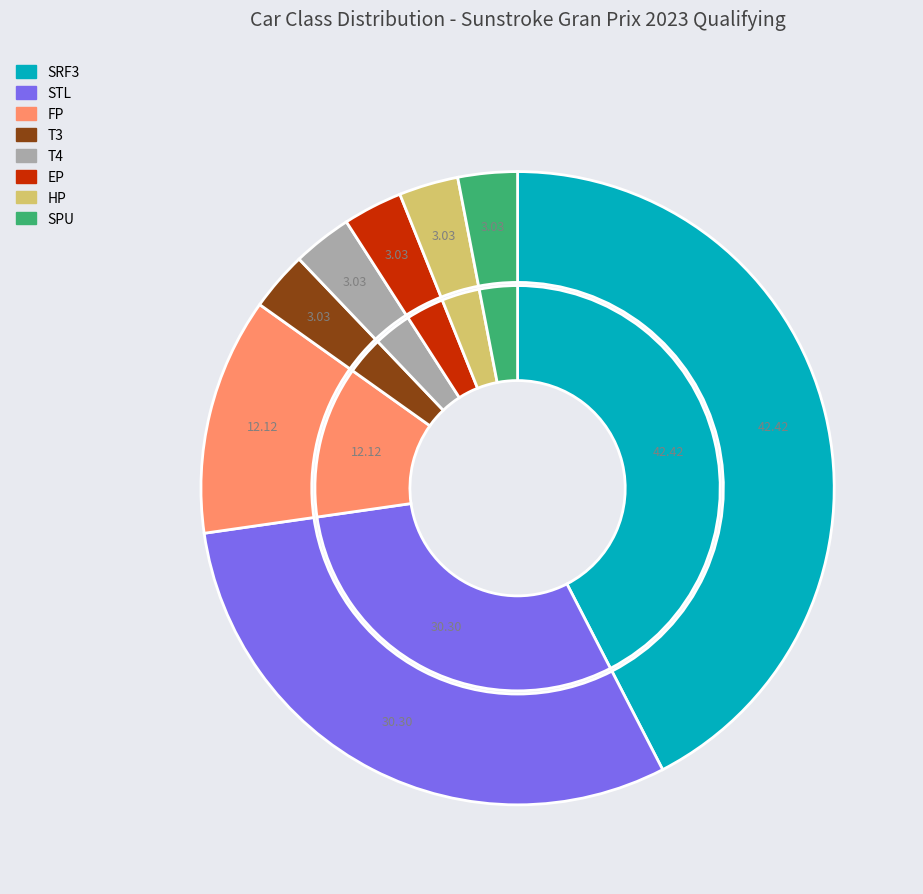

Which category has the smallest portion of the pie?

T3